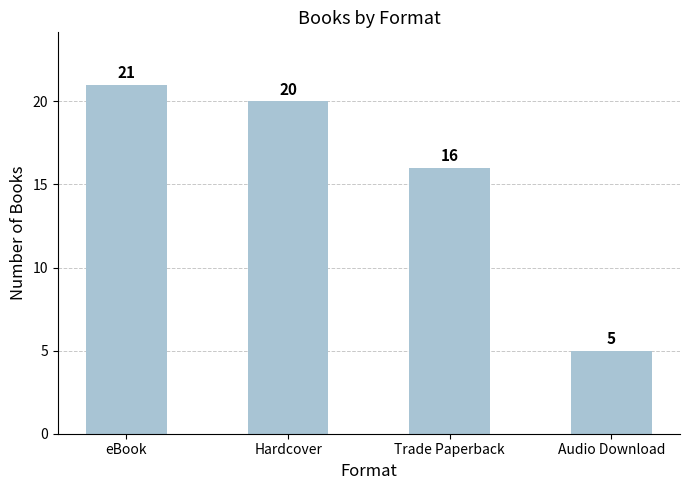

What is the difference between the values at Hardcover and Trade Paperback?

4